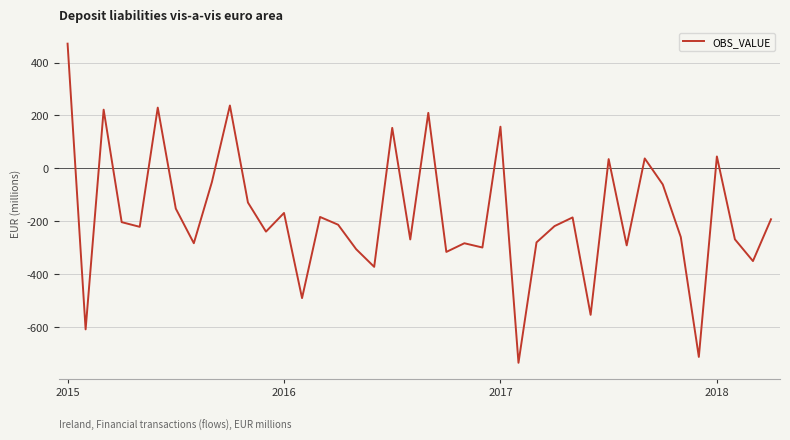

What is the maximum value shown in the chart?

471.3